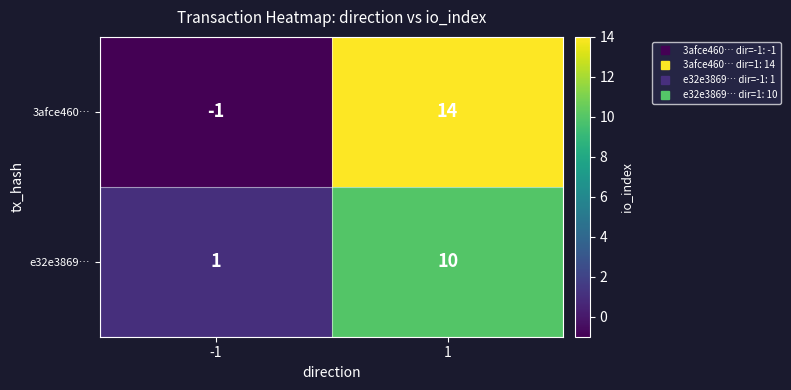

What is the sum of all 3afce460… values?

13